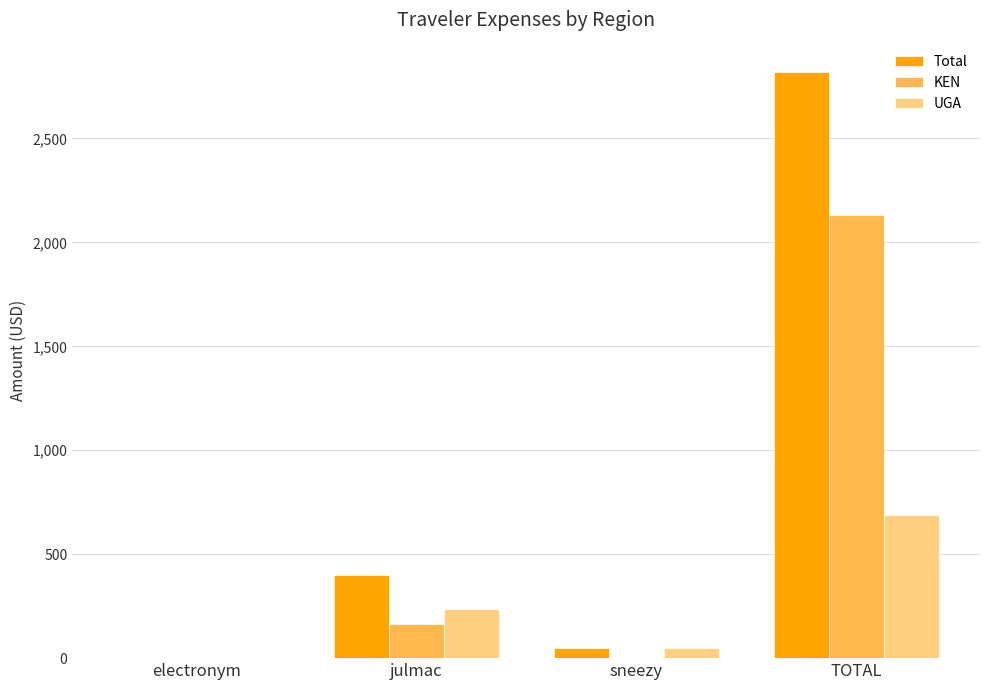

Is the value of Total at julmac greater than the value of UGA at julmac?

Yes